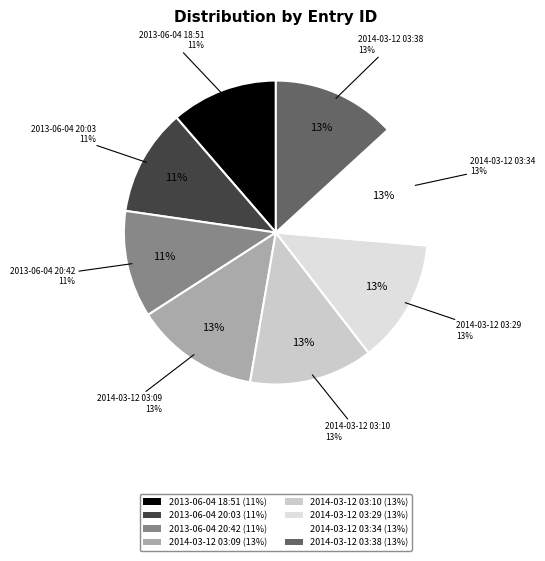

Which has a higher value, 2013-06-04 20:03 or 2014-03-12 03:34?

2014-03-12 03:34